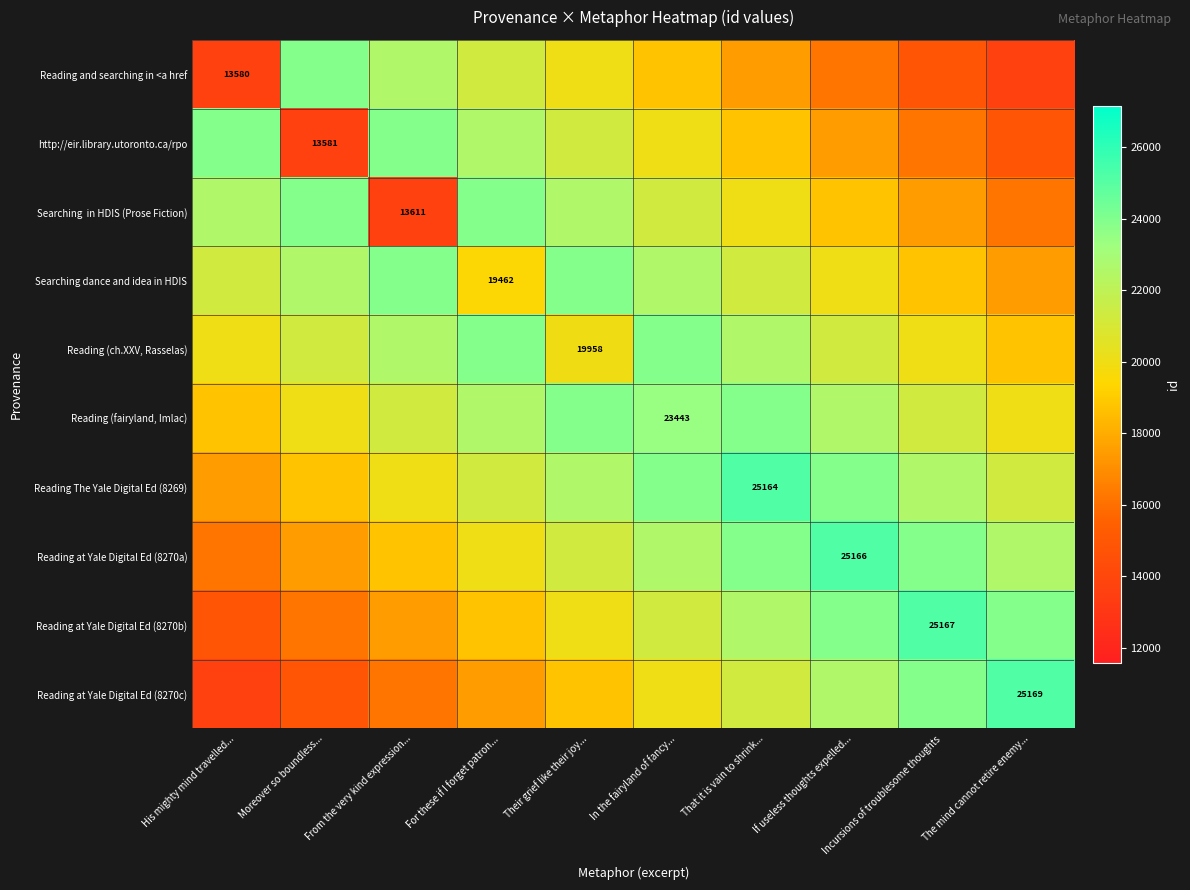

What is the sum of all Reading at Yale Digital Ed (8270c) values?

193745.0